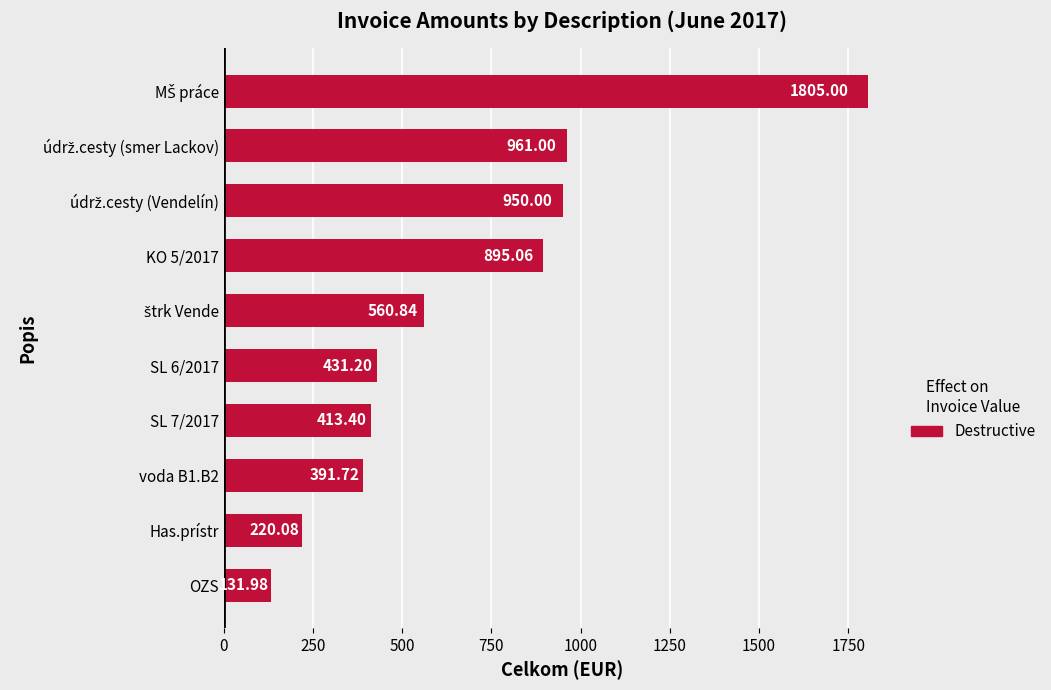

What is the difference between the maximum and minimum values?

1673.0